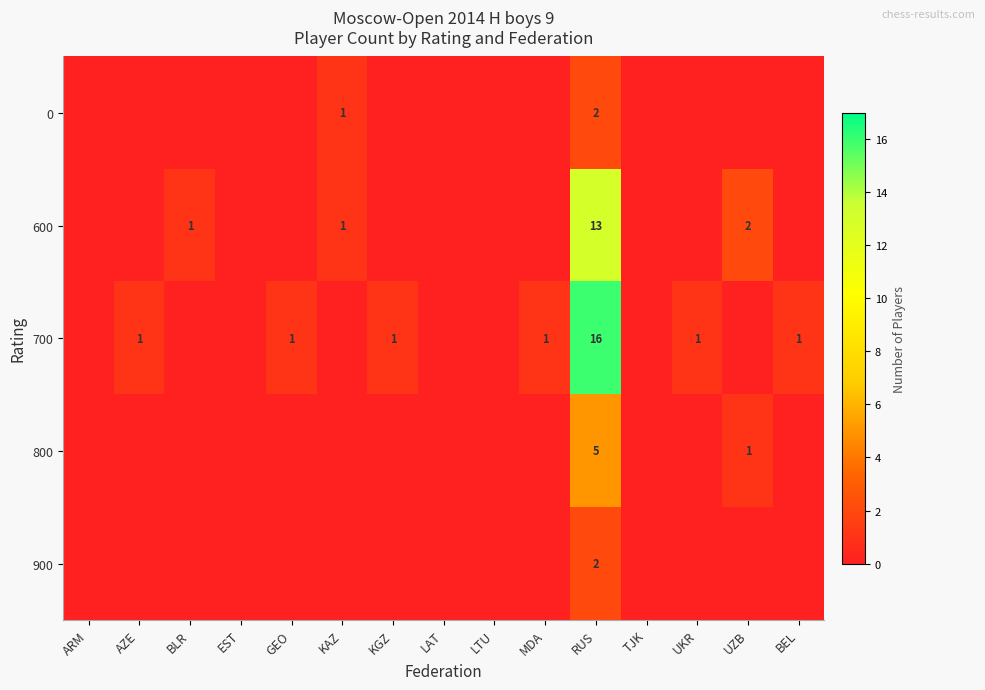

Is it true that 700 equals 1 at KGZ?

True